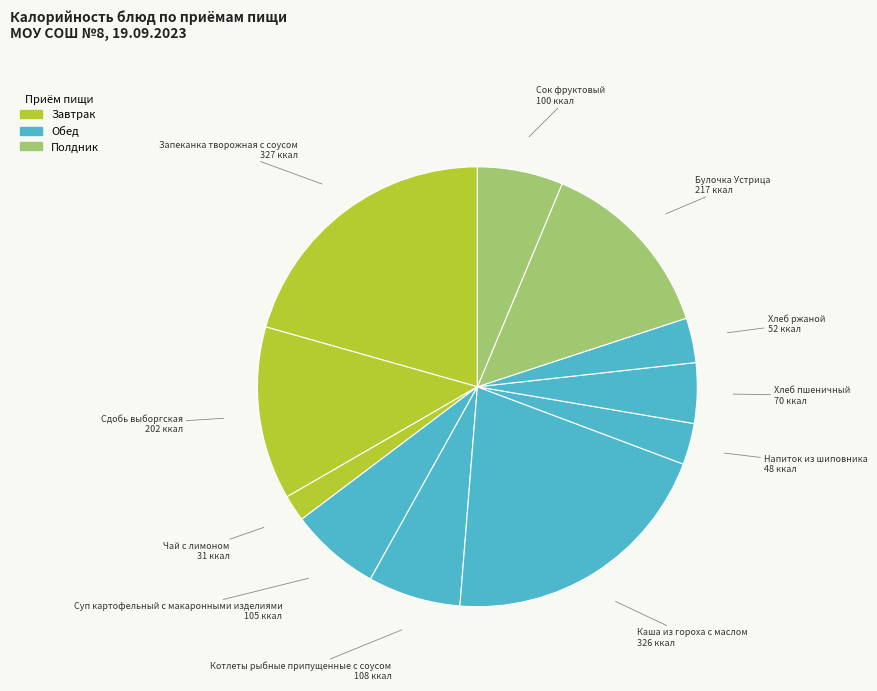

Rank the categories by value from highest to lowest.

Запеканка творожная с соусом, Каша из гороха с маслом, Булочка Устрица, Сдобь выборгская, Котлеты рыбные припущенные с соусом, Суп картофельный с макаронными изделиями, Сок фруктовый, Хлеб пшеничный, Хлеб ржаной, Напиток из шиповника, Чай с лимоном